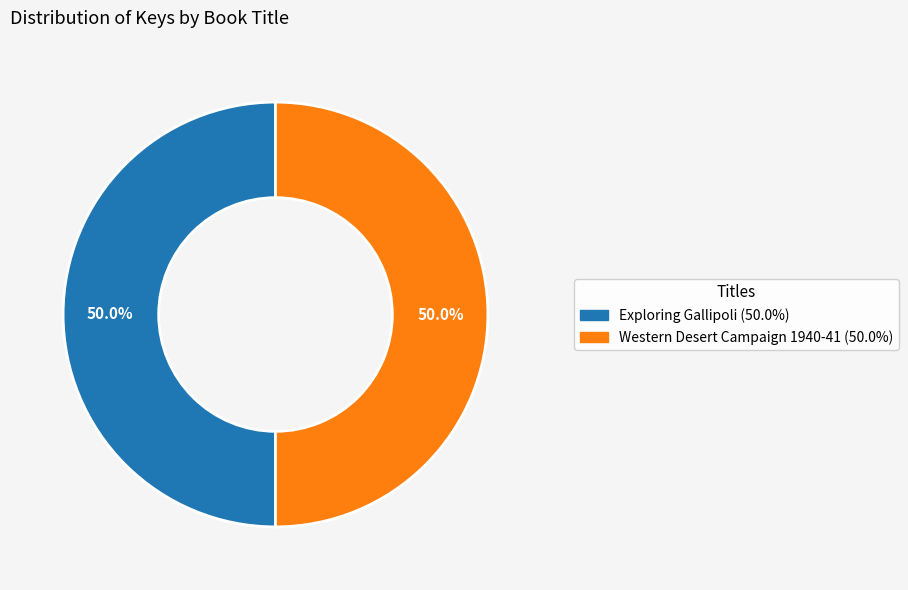

To the nearest percent, what is the average slice percentage?

50%